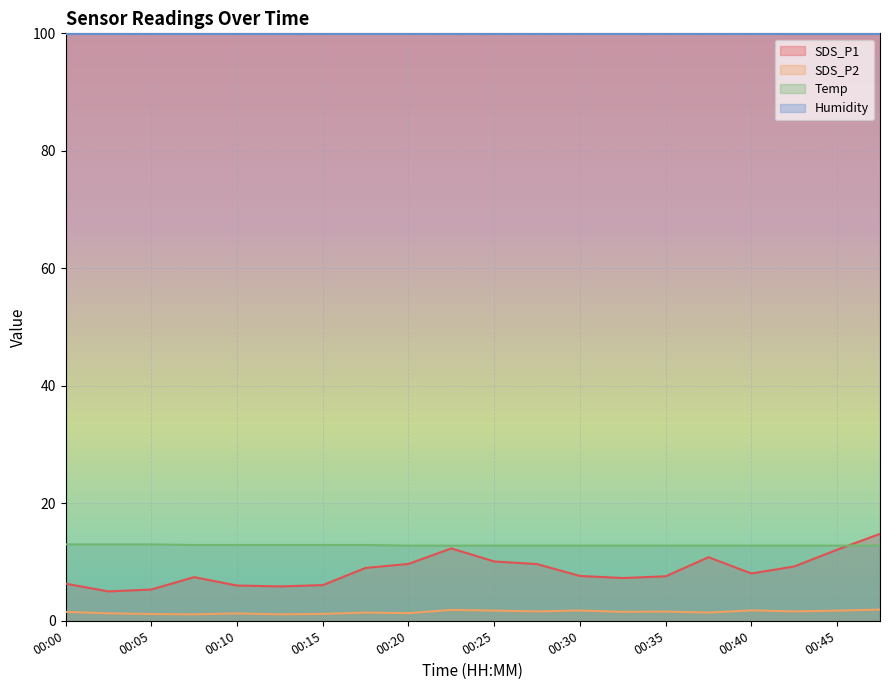

True or false: Temp and SDS_P2 cross at least once.

False